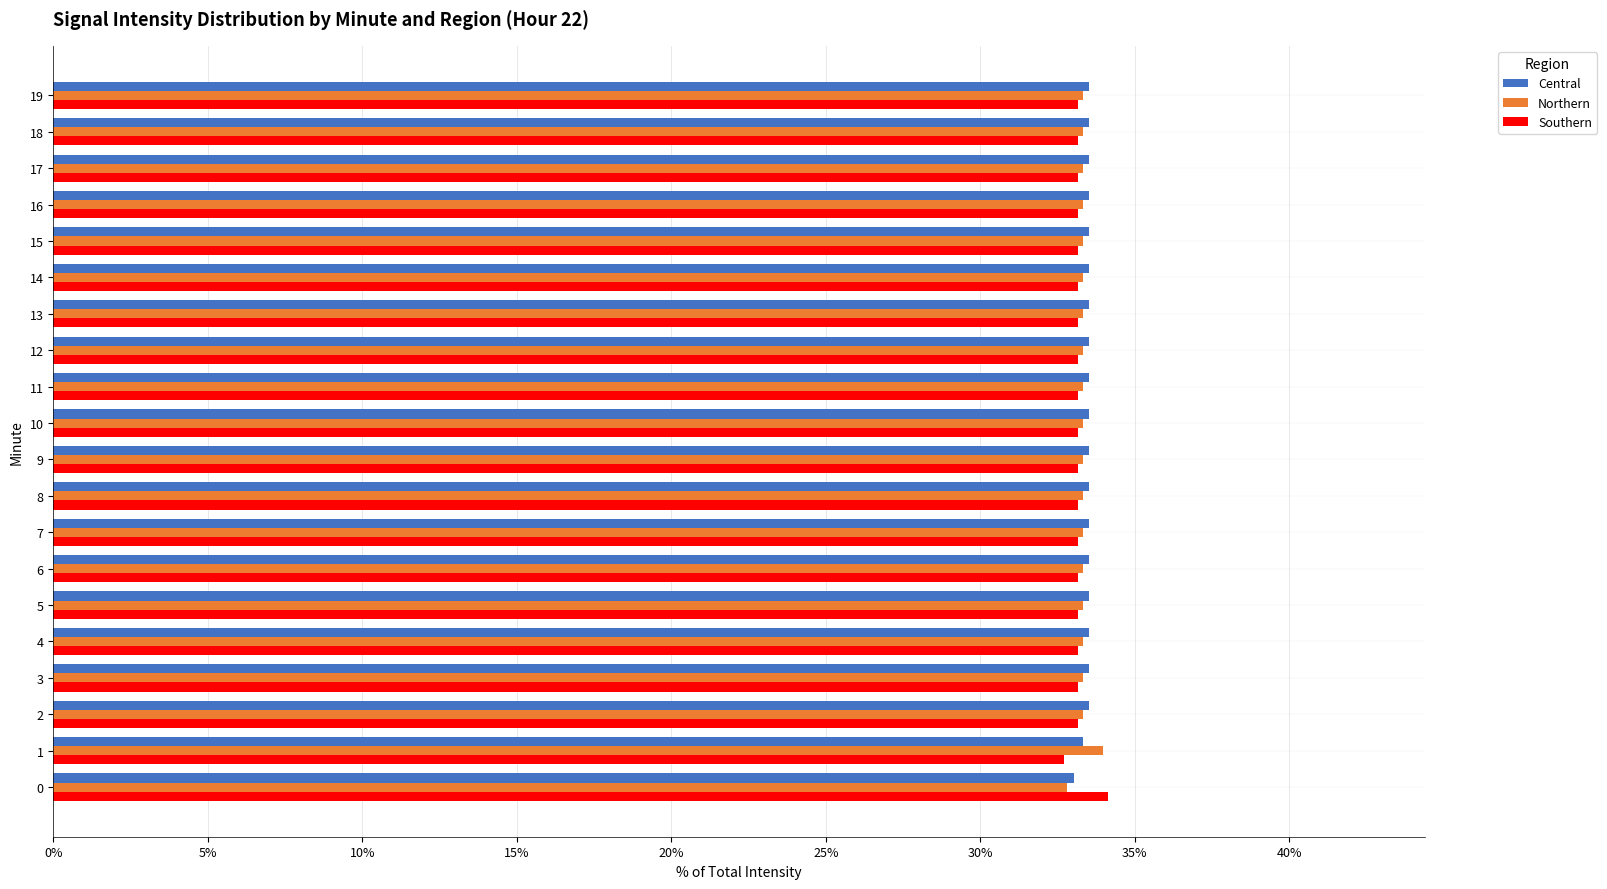

What is the maximum value shown in the chart?

34.2